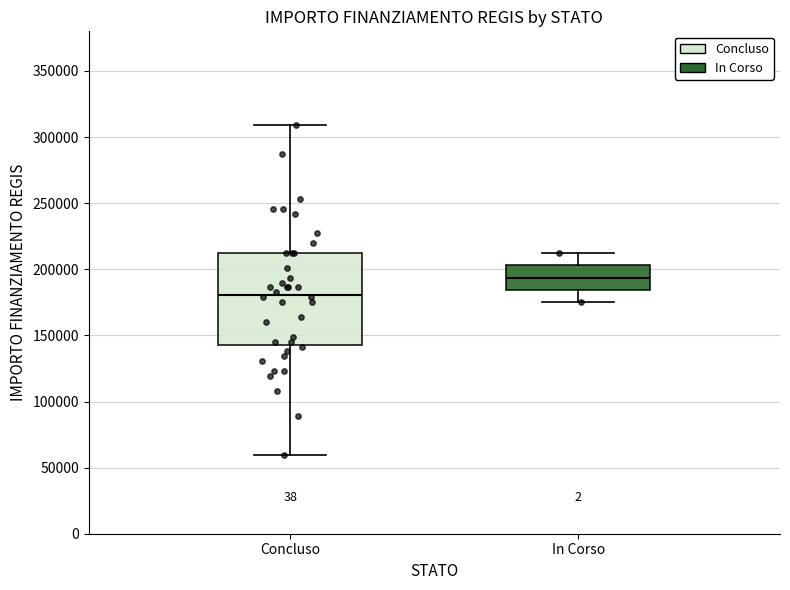

Reading left to right, transcribe this box plot: for each box, give where its median line is, the range the box spans, and where its two whiskers end, as read against the y-axis. The values are not printed on the chart, so give them approximately, as read against the axis.

Concluso: median 180000, box 145000 to 210000, whiskers 60000 to 310000
In Corso: median 195000, box 185000 to 205000, whiskers 175000 to 210000